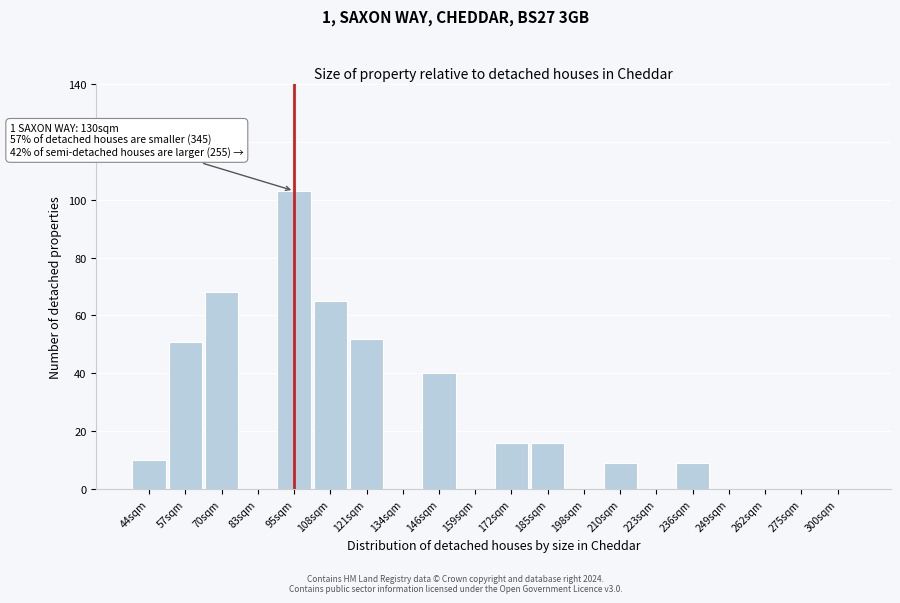

Reading left to right, what are all the values shown in this chart?

44sqm=10	57sqm=51	70sqm=68	83sqm=0	95sqm=103	108sqm=65	121sqm=52	134sqm=0	146sqm=40	159sqm=0	172sqm=16	185sqm=16	198sqm=0	210sqm=9	223sqm=0	236sqm=9	249sqm=0	262sqm=0	275sqm=0	300sqm=0